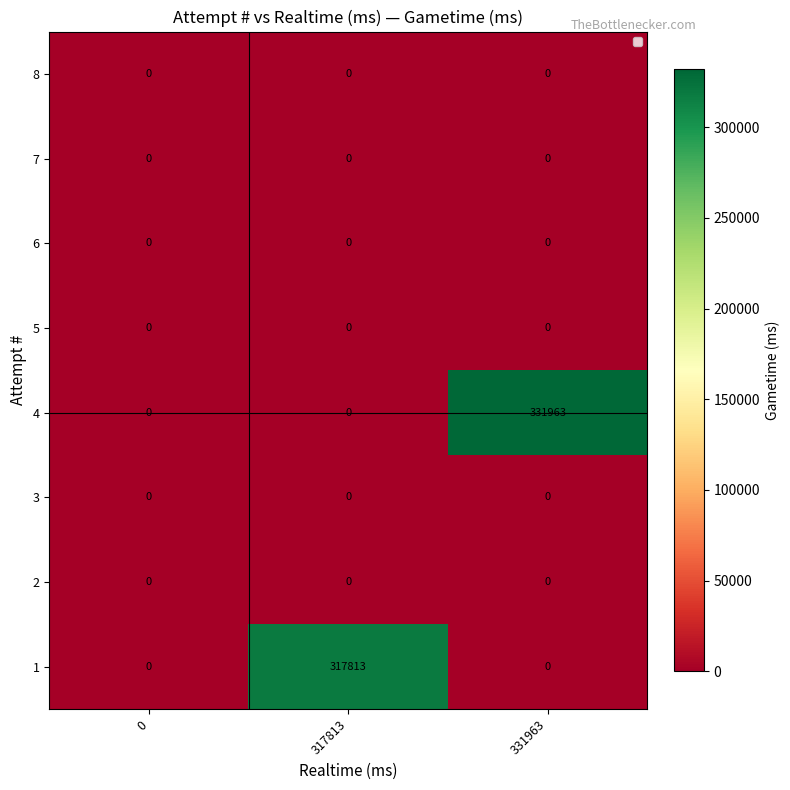

Reading left to right, transcribe all the data shown in this chart.

8: 0=0	317813=0	331963=0
7: 0=0	317813=0	331963=0
6: 0=0	317813=0	331963=0
5: 0=0	317813=0	331963=0
4: 0=0	317813=0	331963=331963
3: 0=0	317813=0	331963=0
2: 0=0	317813=0	331963=0
1: 0=0	317813=317813	331963=0